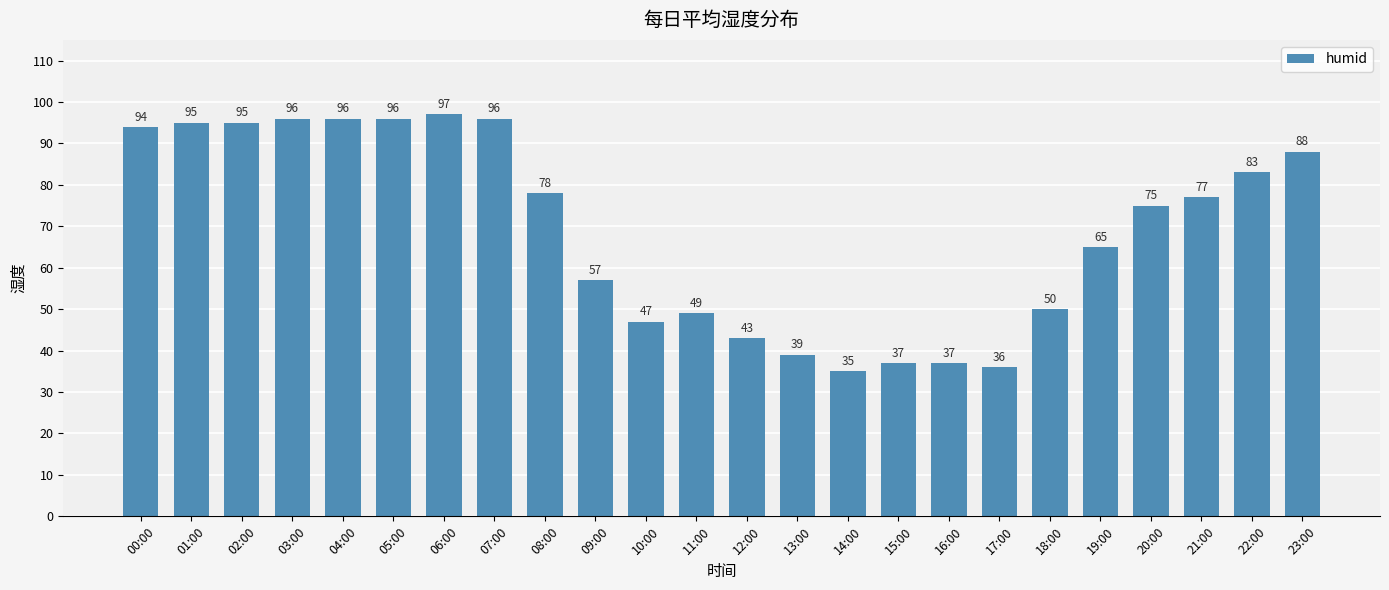

The chart shows a value of 95 at 01:00. True or false?

True